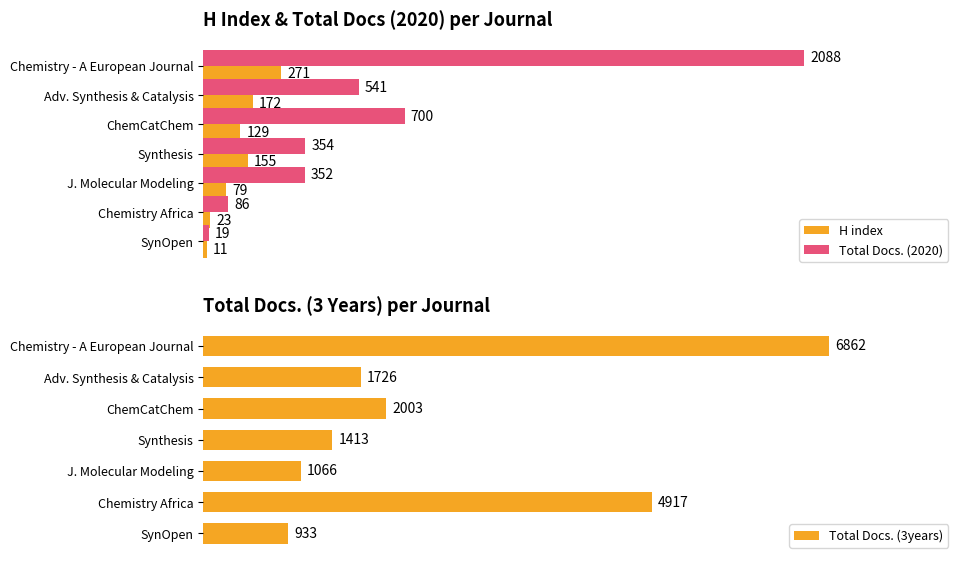

Which series has the widest spread of values?

Total Docs. (3years)